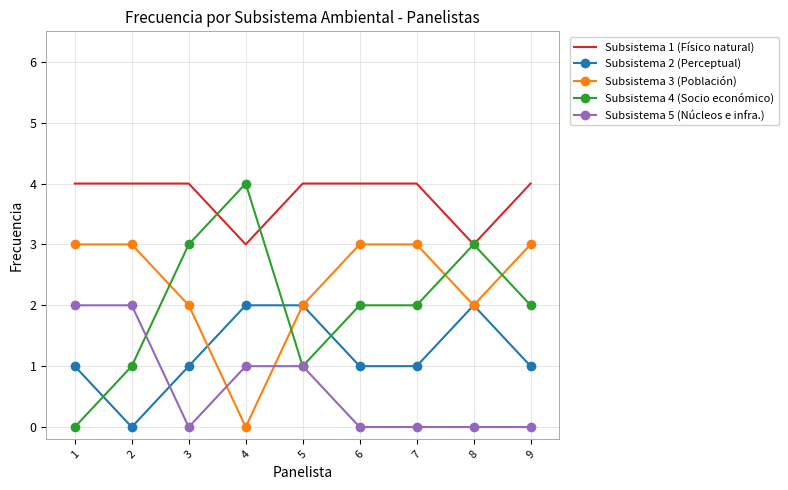

What is the difference between the Subsistema 3 (Población) values at 1 and 3?

1